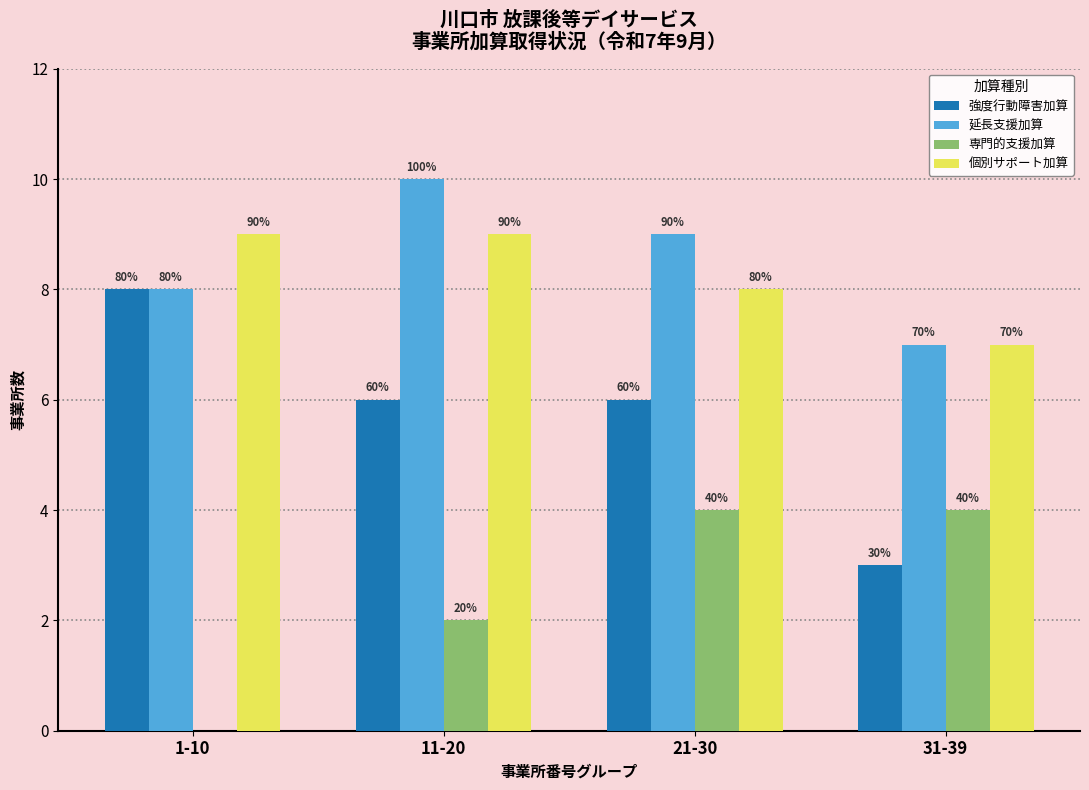

What are all the series names shown in the legend?

強度行動障害加算, 延長支援加算, 専門的支援加算, 個別サポート加算